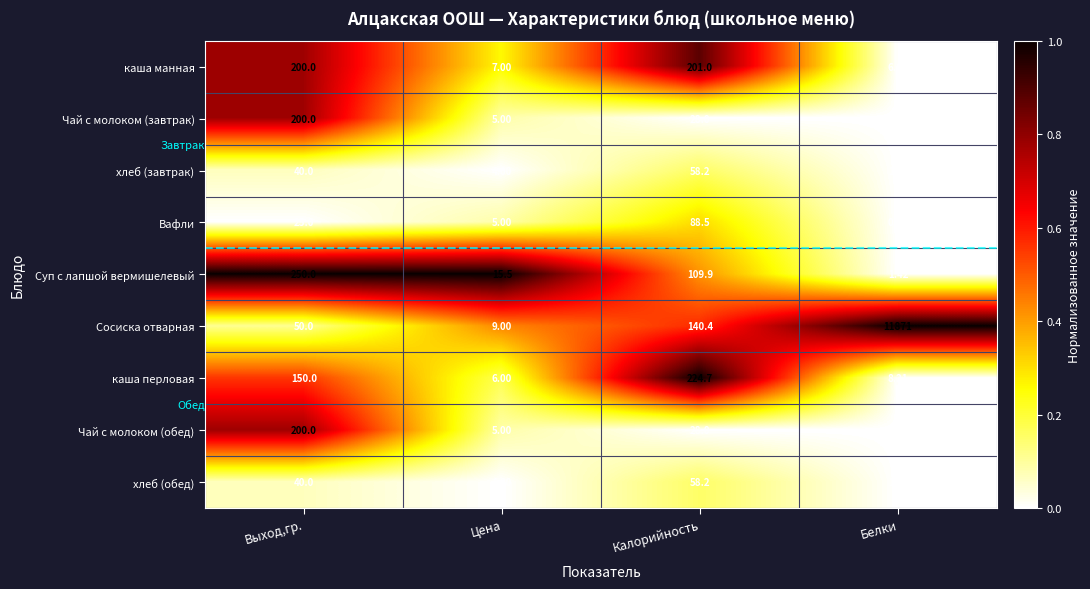

What is the spread (max minus min) of values at Цена?

11.5